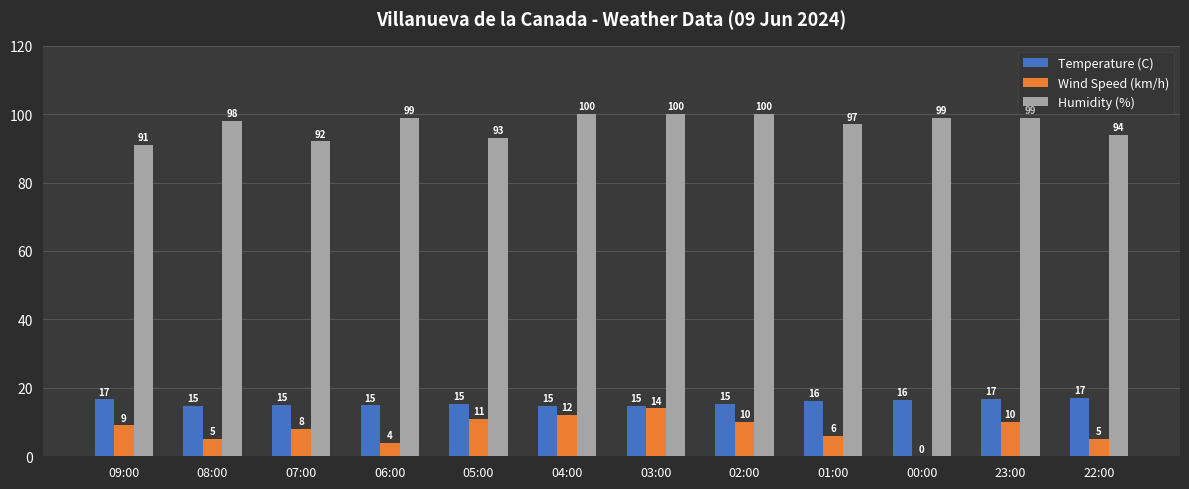

How many groups of bars are there?

12